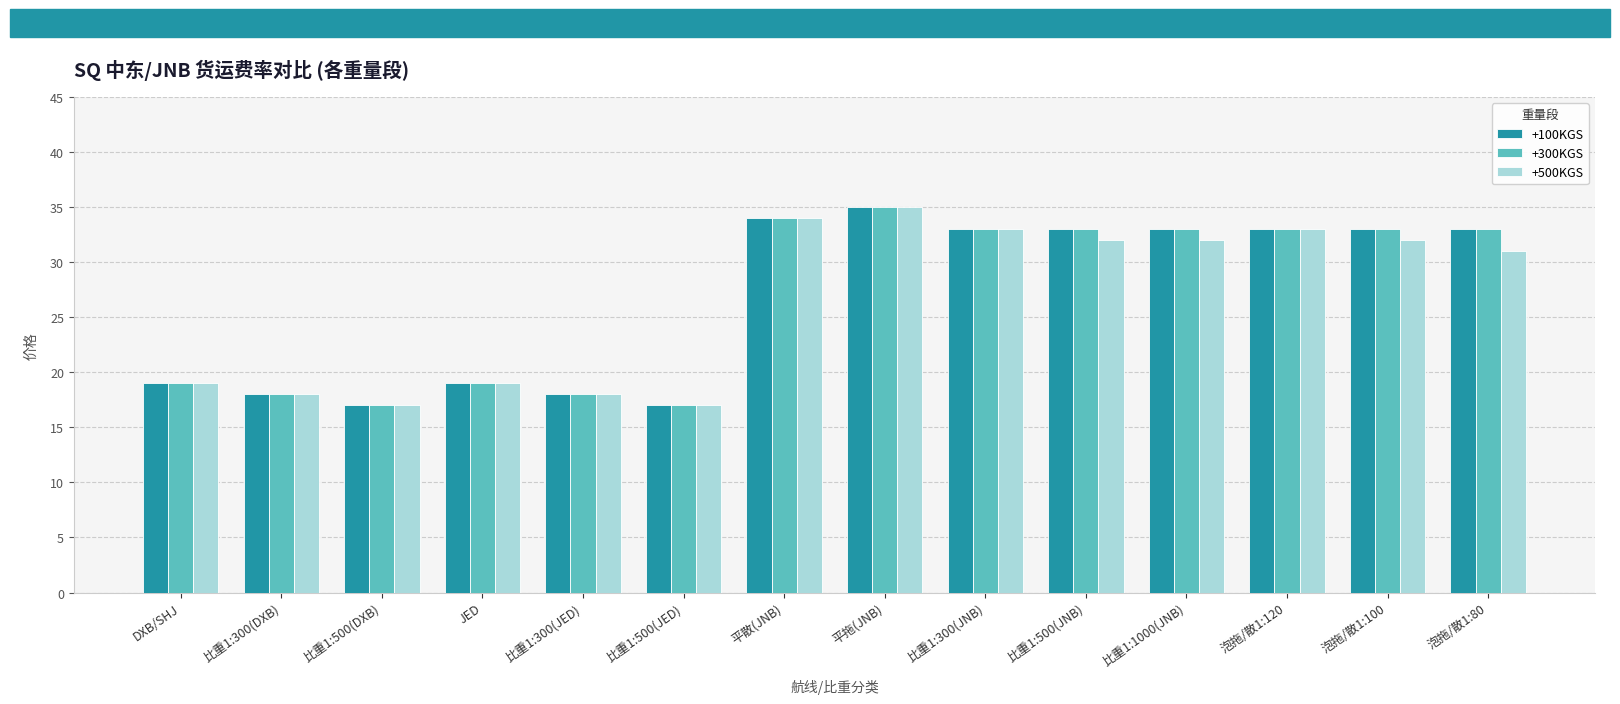

What is the total value across all series at 比重1:300(JNB)?

99